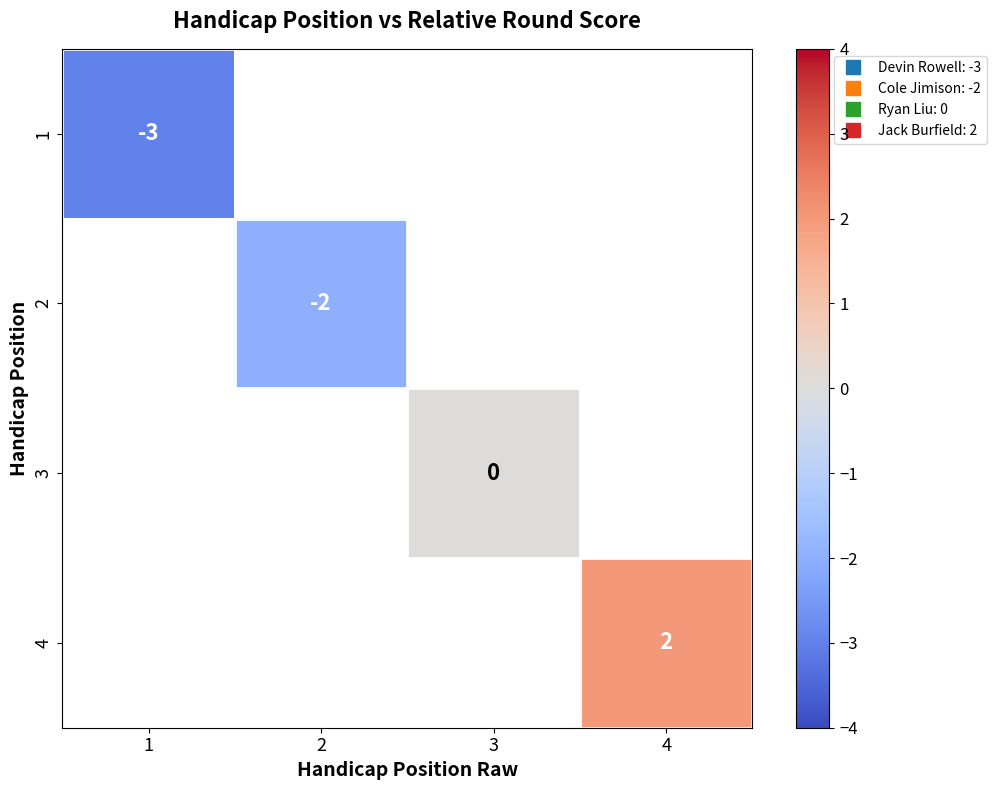

At which label does 1 reach its peak?

1